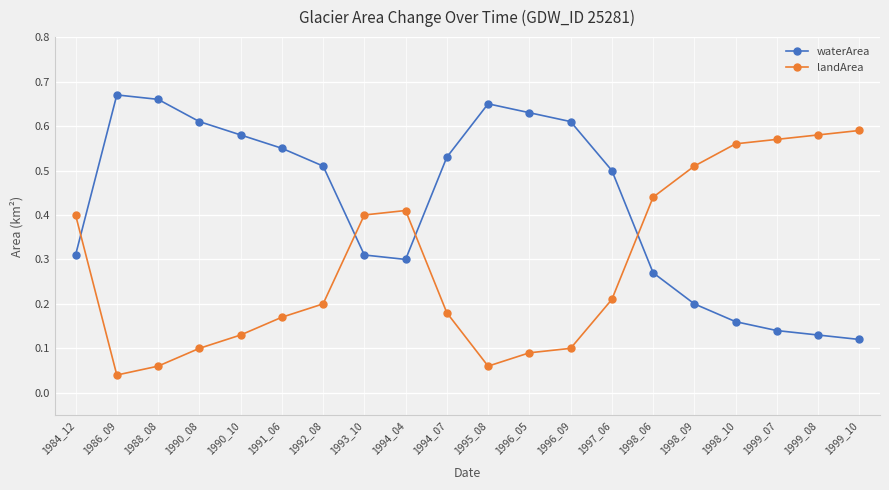

How many distinct data groups are displayed?

2